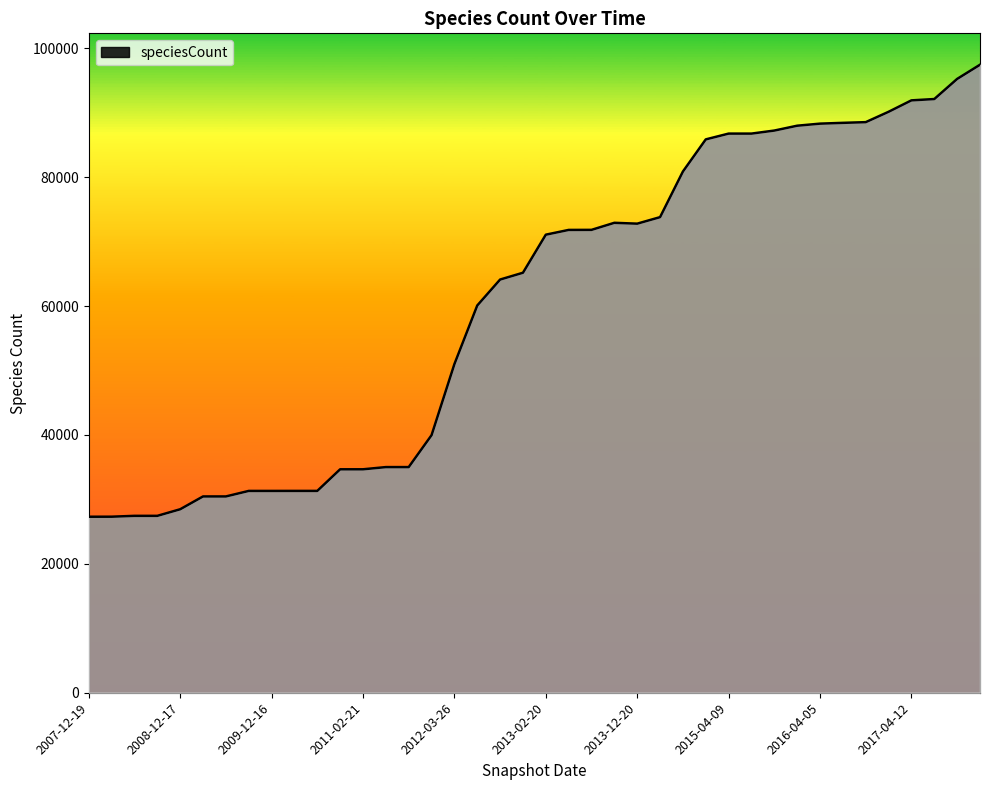

What is the maximum value shown in the chart?

97440